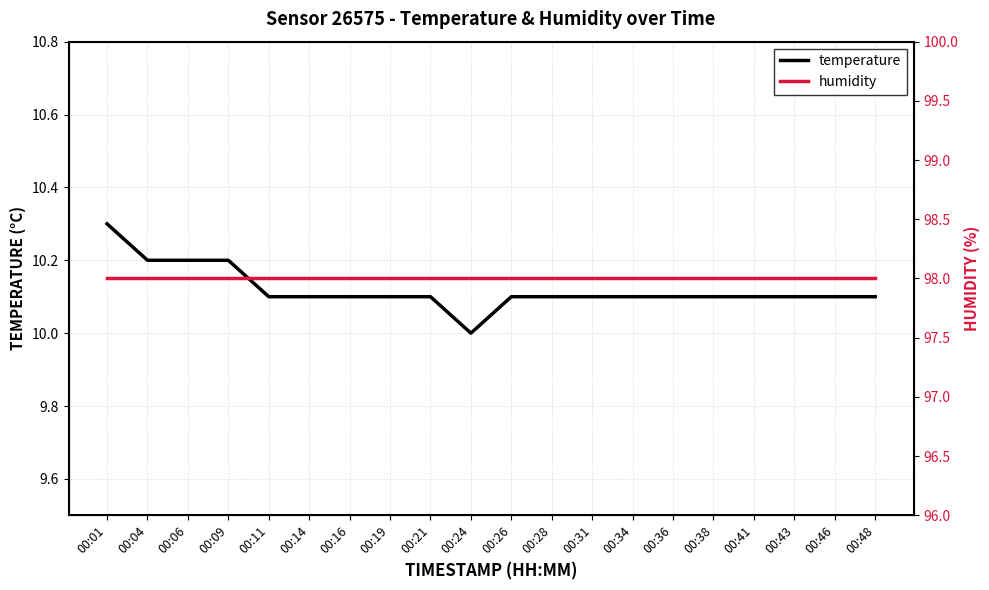

What is the sum of all humidity values?

1960.0